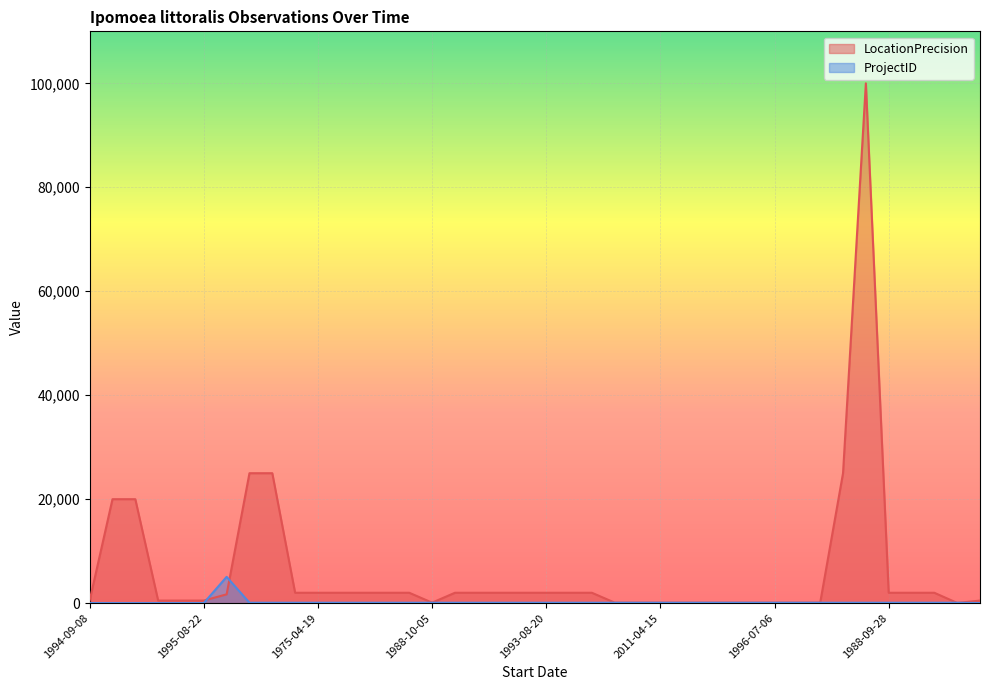

Is the value of LocationPrecision at 1938-04-16 greater than the value of ProjectID at 1983-10-23?

Yes